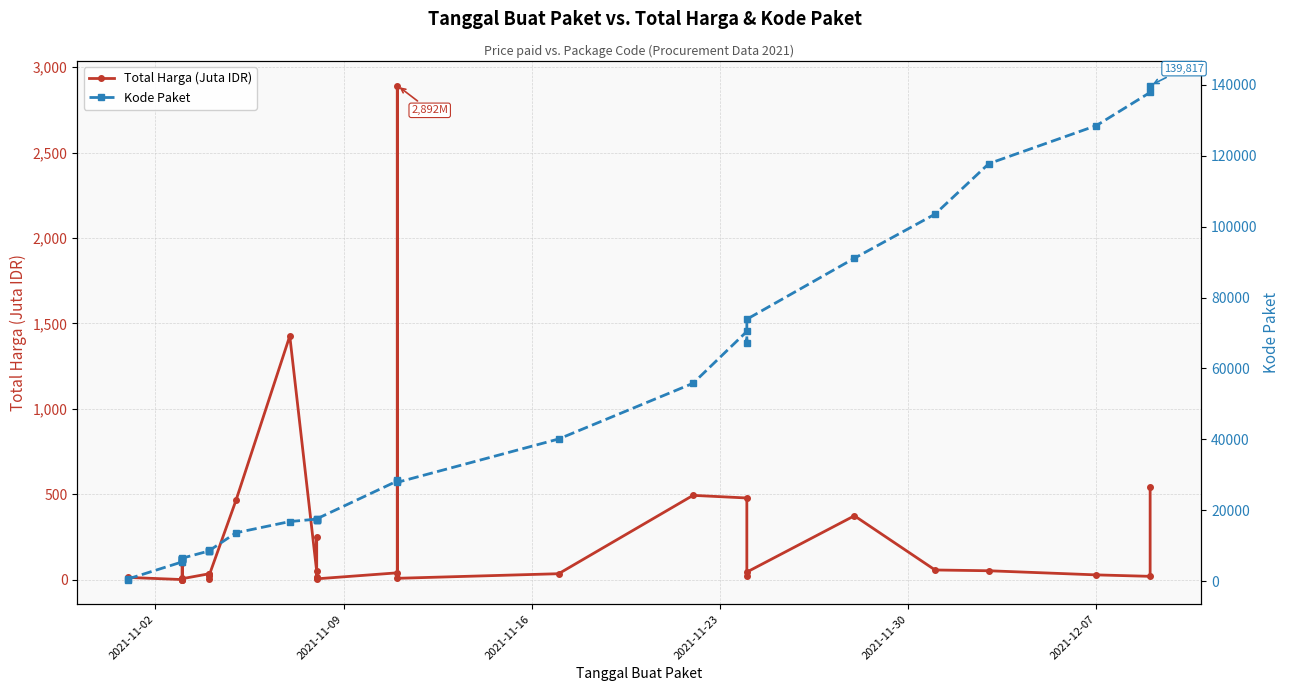

What are all the series names shown in the legend?

Total Harga (Juta IDR), Kode Paket